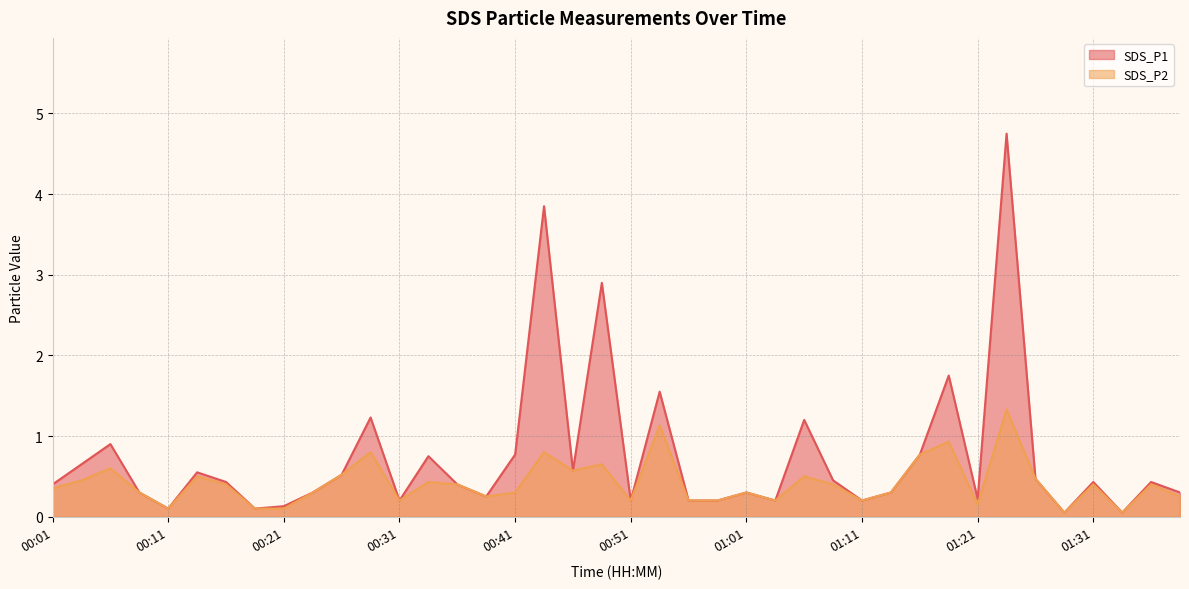

Count the number of data series in this chart.

2